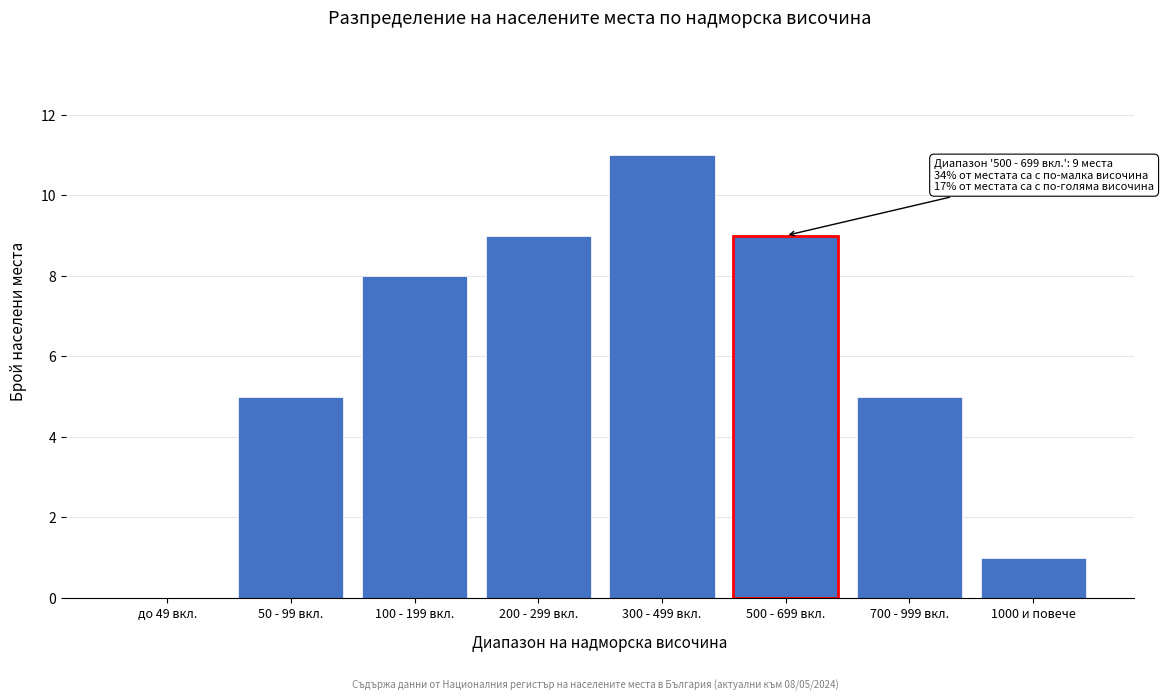

Reading left to right, transcribe all the data shown in this chart.

до 49 вкл.=0	50 - 99 вкл.=5	100 - 199 вкл.=8	200 - 299 вкл.=9	300 - 499 вкл.=11	500 - 699 вкл.=9	700 - 999 вкл.=5	1000 и повече=1